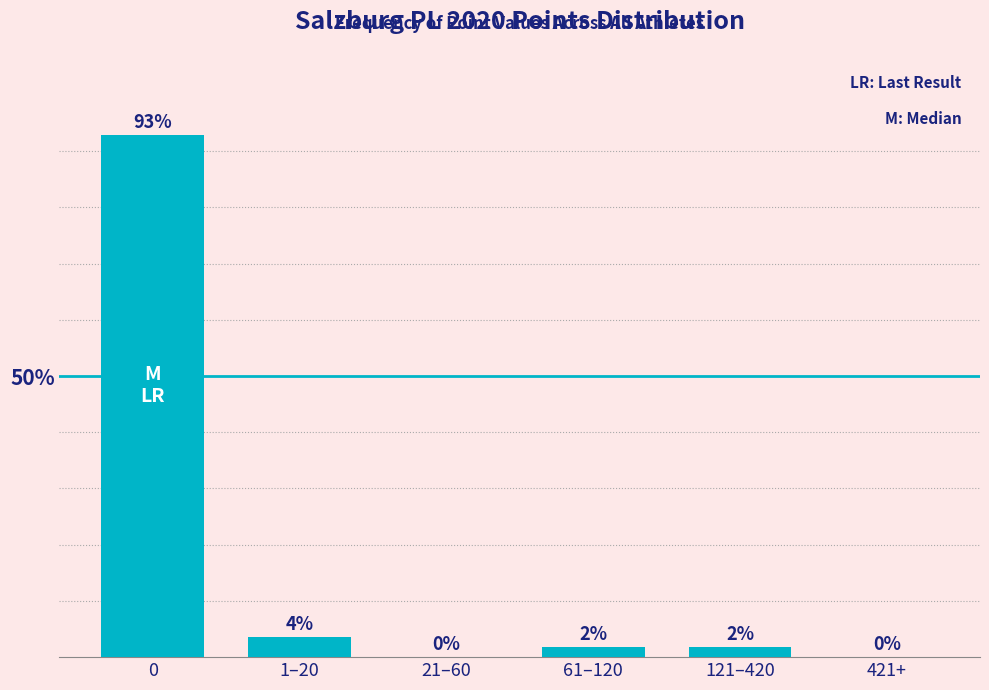

True or false: the data shows 0.0 at 421+.

True